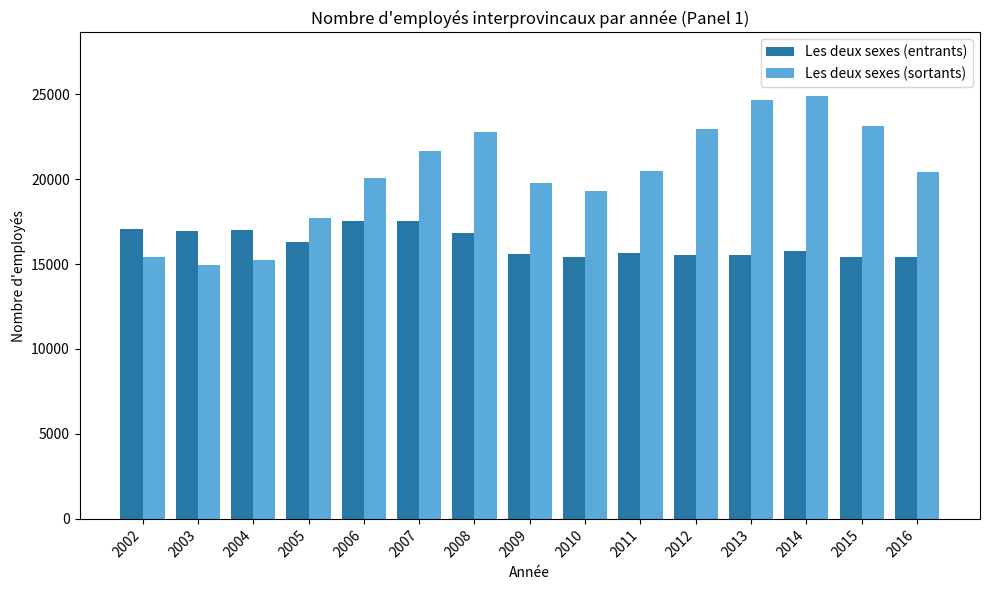

List the series in order of their peak value, lowest first.

Les deux sexes (entrants), Les deux sexes (sortants)